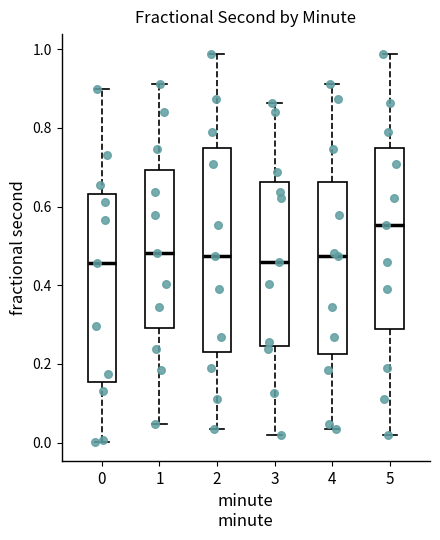

Reading left to right, transcribe this box plot: for each box, give where its median line is, the range the box spans, and where its two whiskers end, as read against the y-axis. The values are not printed on the chart, so give them approximately, as read against the axis.

0: median 0.46, box 0.16 to 0.64, whiskers 0.00 to 0.90
1: median 0.48, box 0.30 to 0.70, whiskers 0.04 to 0.92
2: median 0.48, box 0.22 to 0.74, whiskers 0.04 to 0.98
3: median 0.46, box 0.24 to 0.66, whiskers 0.02 to 0.86
4: median 0.48, box 0.22 to 0.66, whiskers 0.04 to 0.92
5: median 0.56, box 0.28 to 0.74, whiskers 0.02 to 0.98